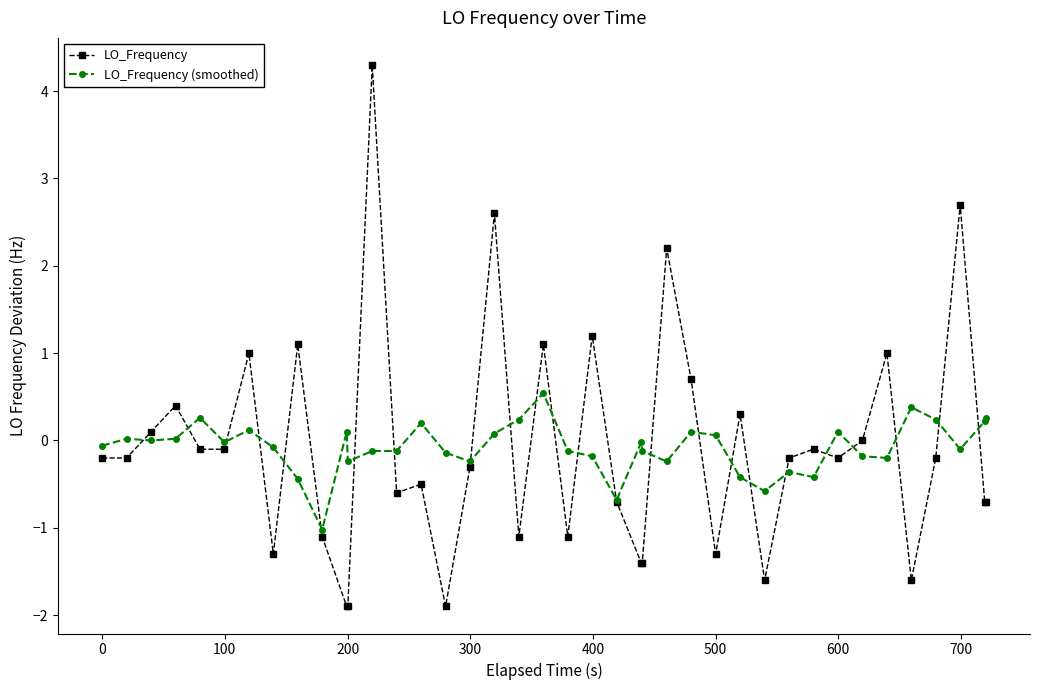

What is the minimum value for LO_Frequency (smoothed)?

-1.0